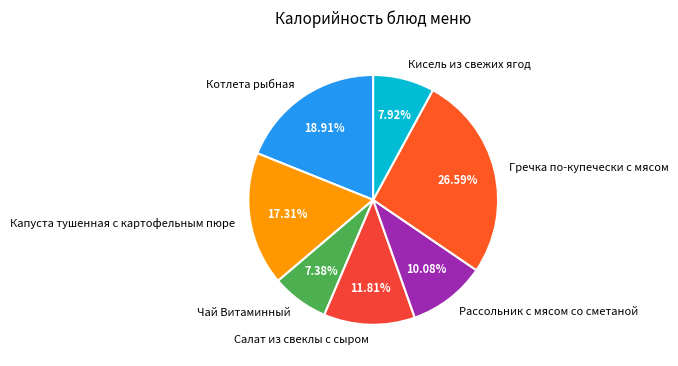

How many segments does this pie chart have?

7